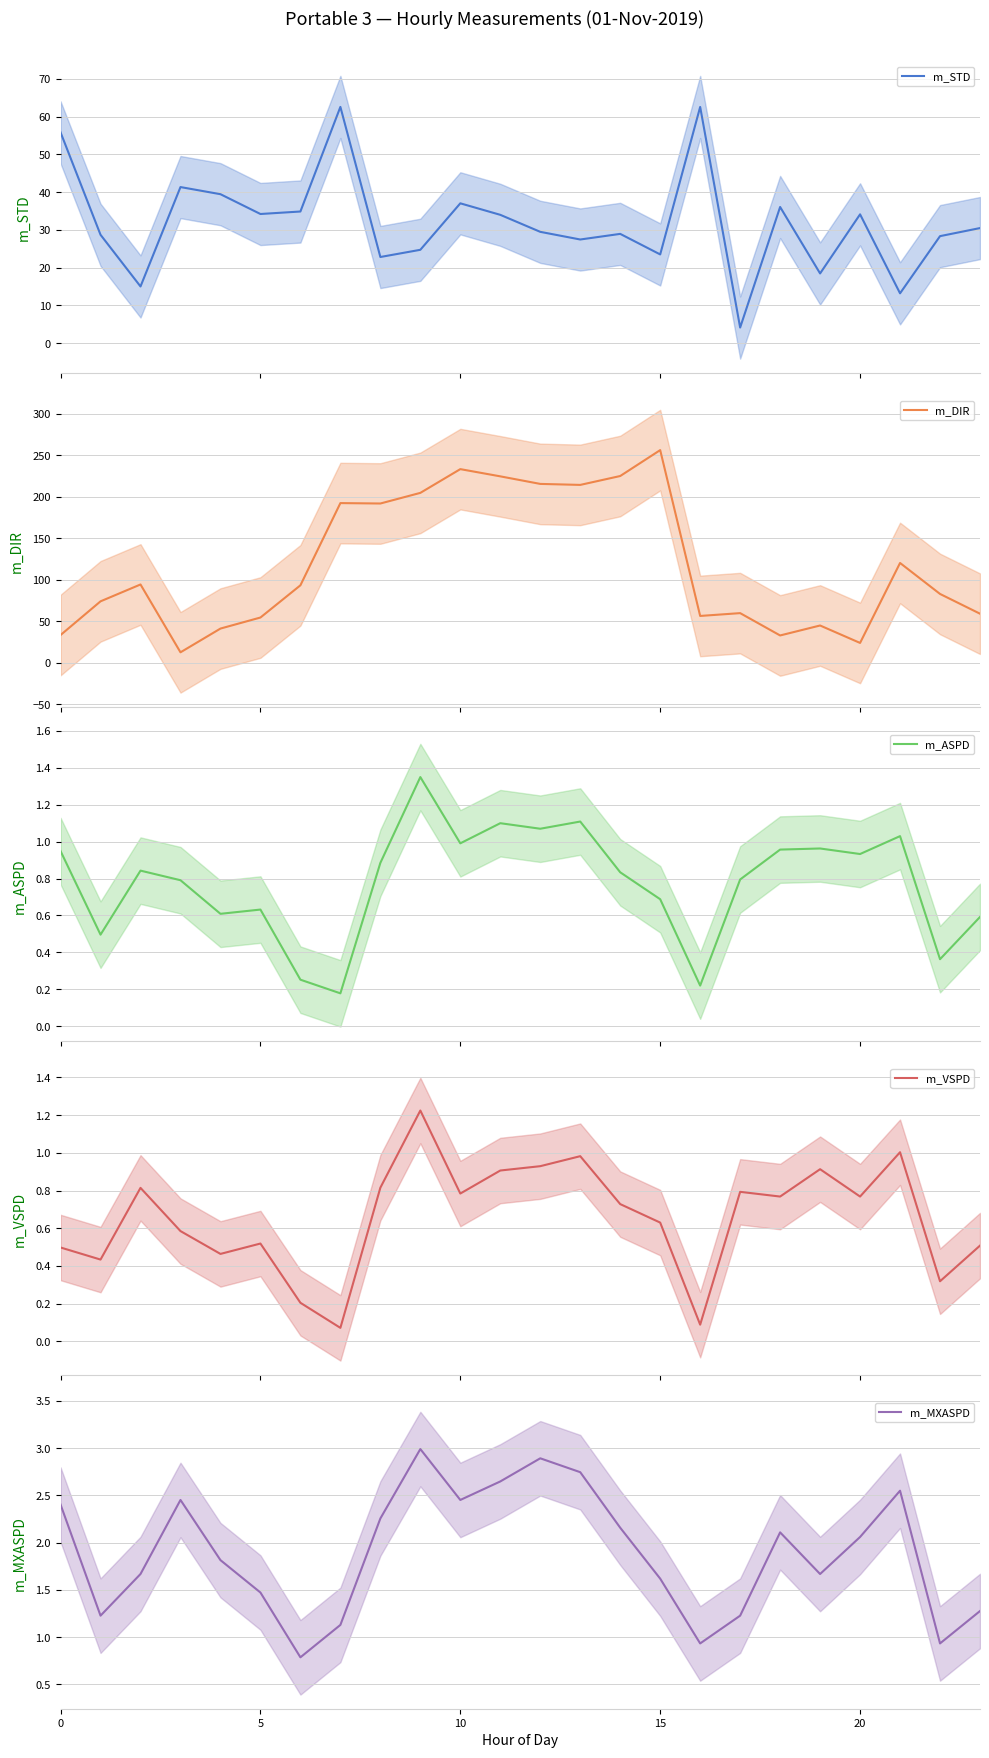

What is the difference between the highest and lowest values at 21?

119.2